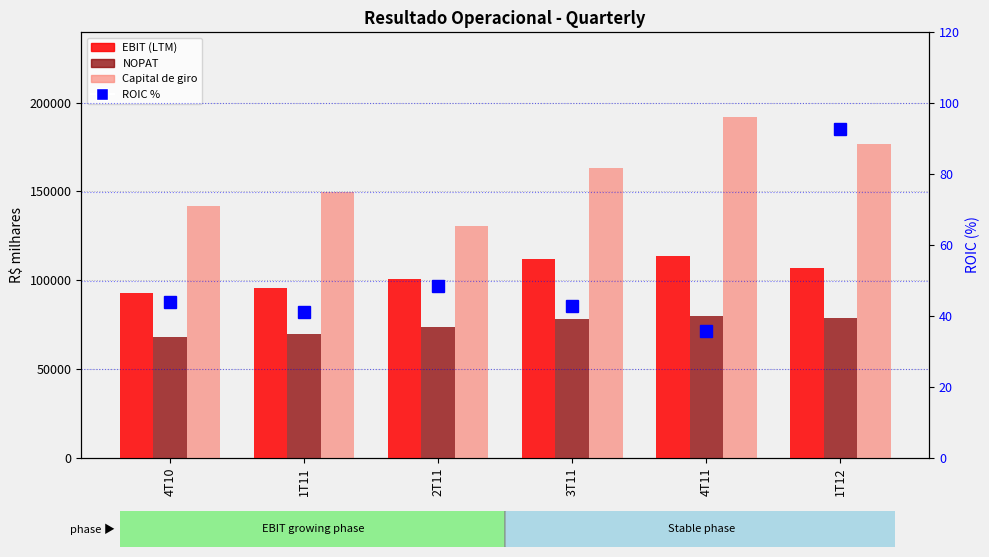

Which has a higher value, 1T12 or 3T11?

3T11